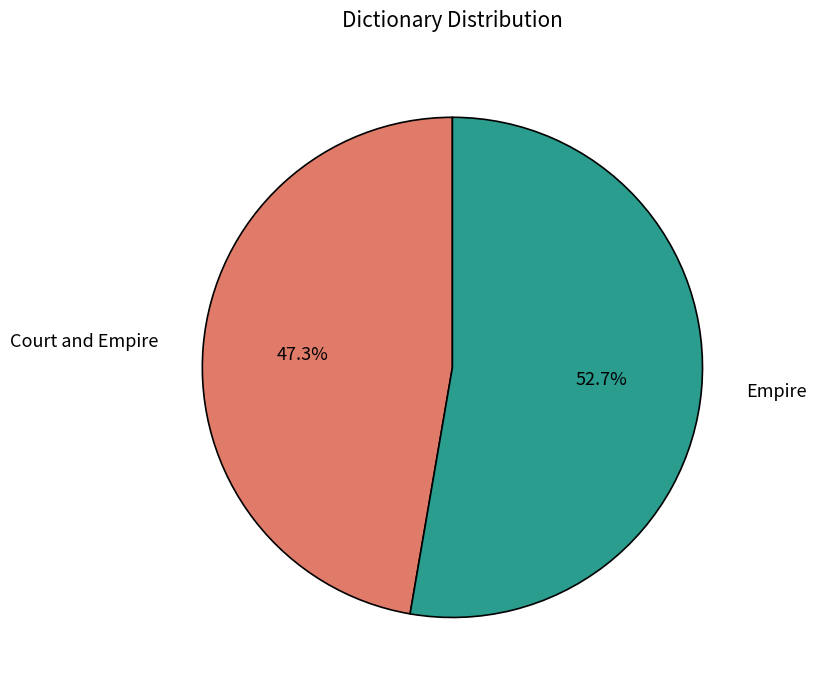

How many segments does this pie chart have?

2